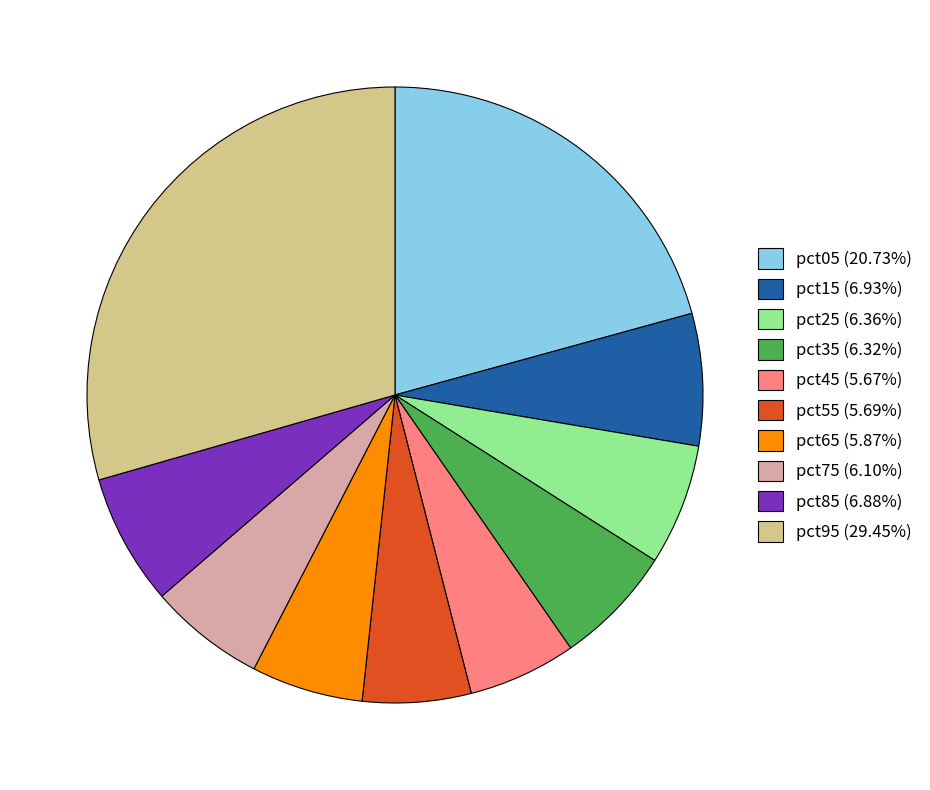

Is the sum of pct75 (6.10%) and pct25 (6.36%) greater than half?

No